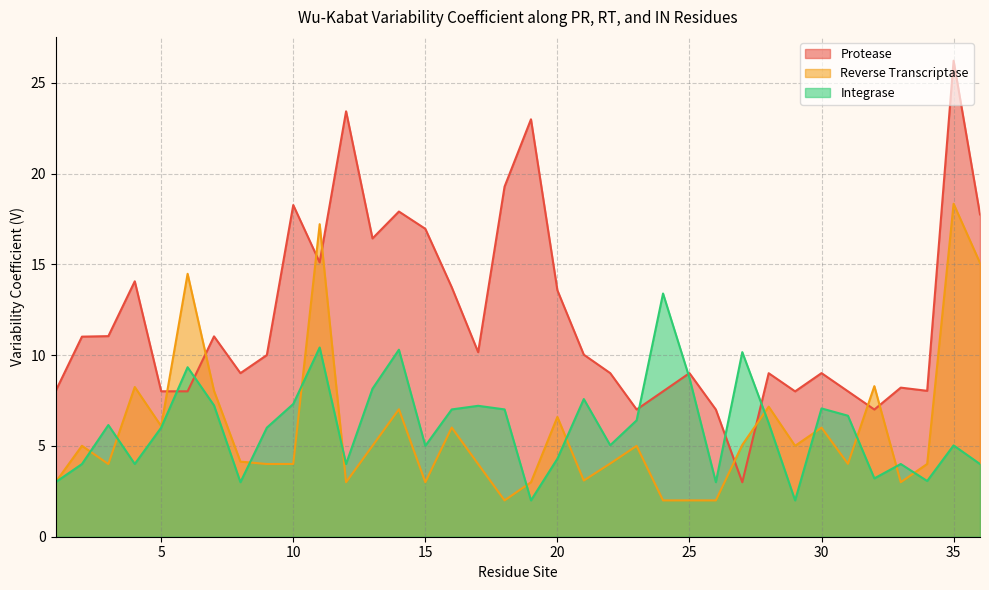

Count the number of categories in the chart.

36